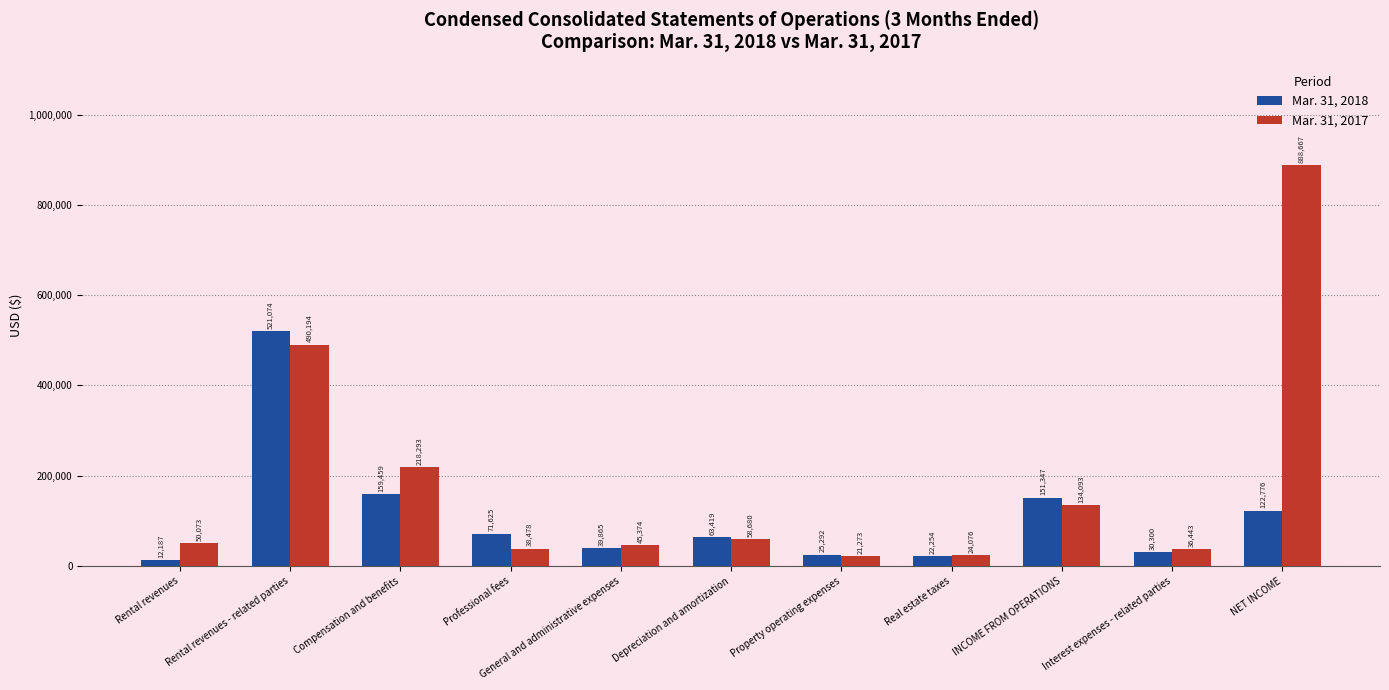

At which label is Mar. 31, 2018 closest to 266630?

Compensation and benefits